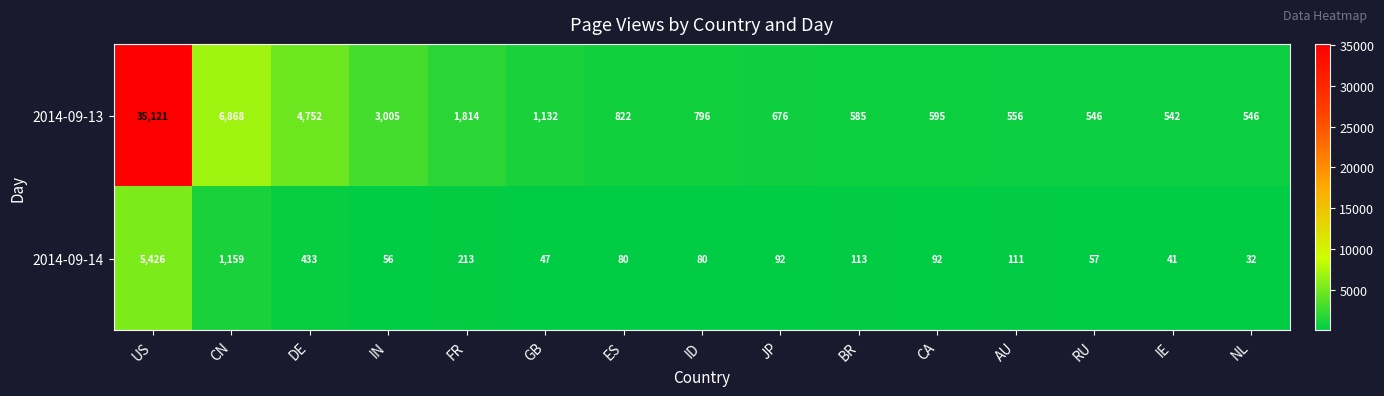

How many data points in 2014-09-14 are less than 92?

7